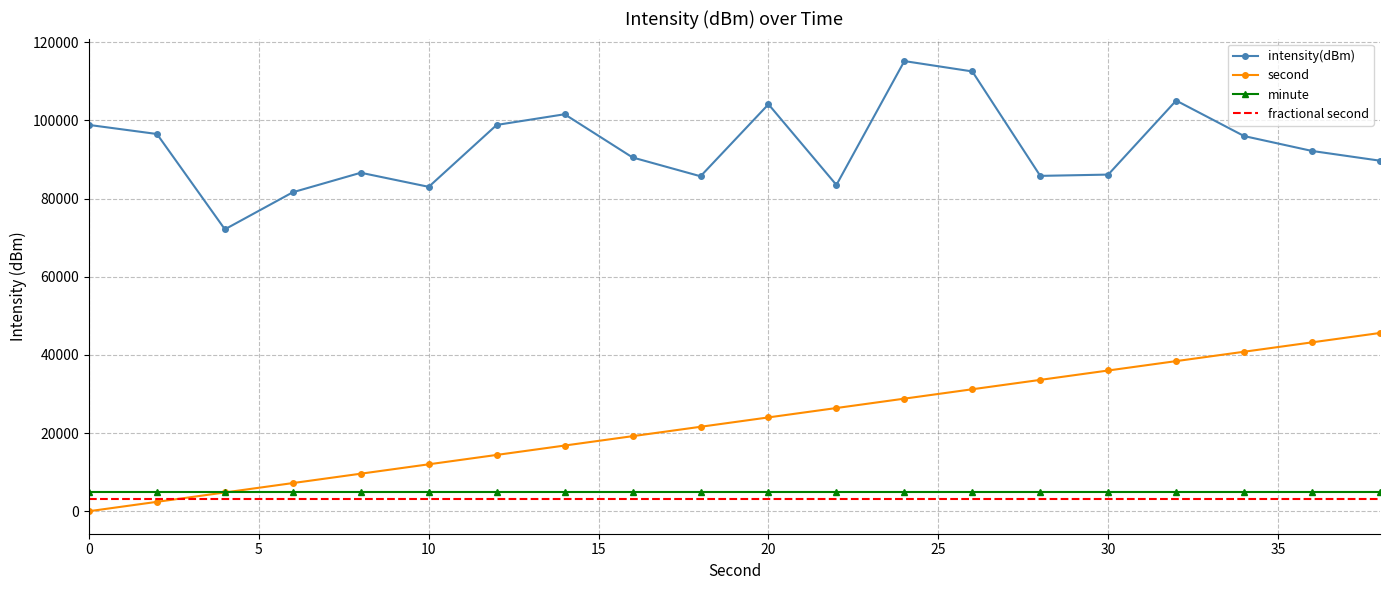

True or false: intensity(dBm) and minute cross at least once.

False